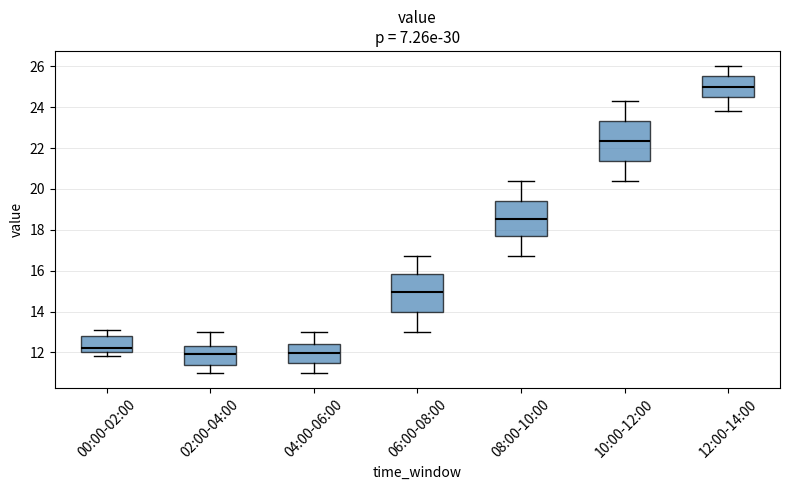

Where does the median line of the box for 02:00-04:00 sit on the y-axis? The values are not printed on the chart, so give them approximately, as read against the axis.

12.0